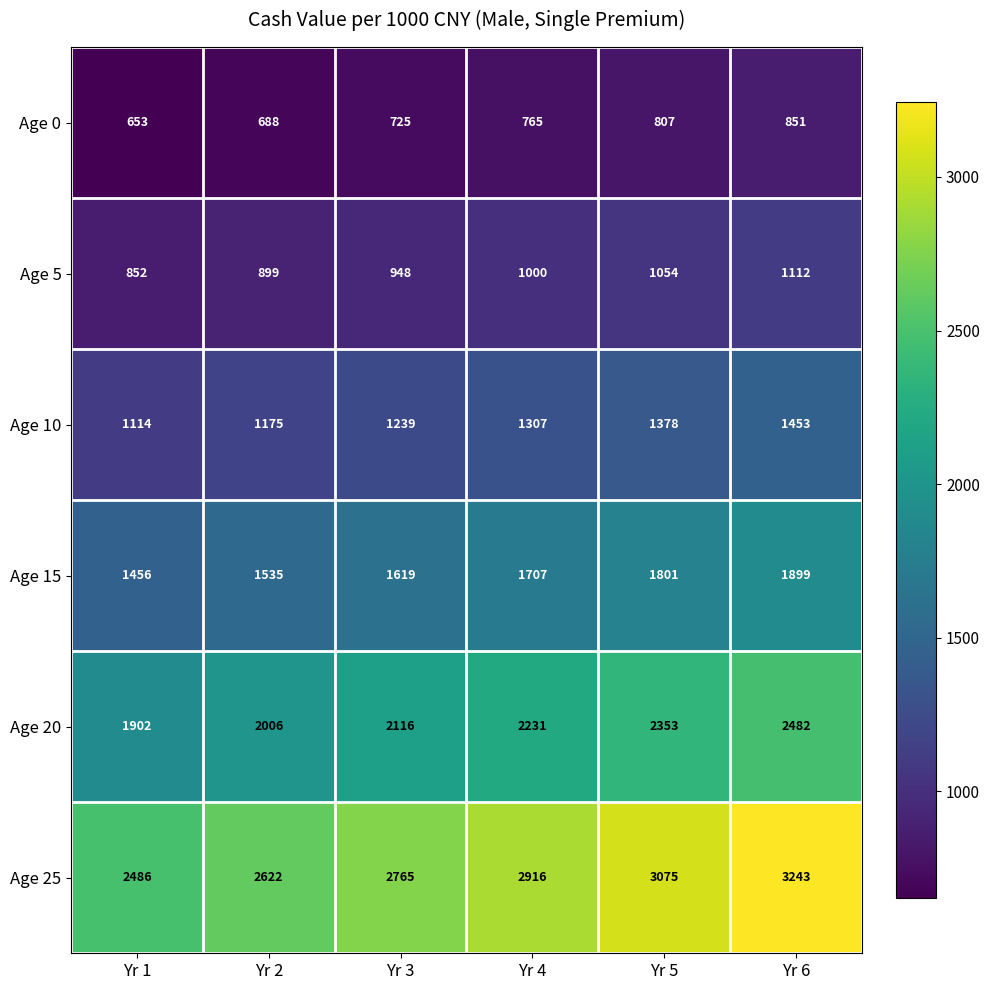

The Age 15 series shows 3353 at Yr 6. True or false?

False